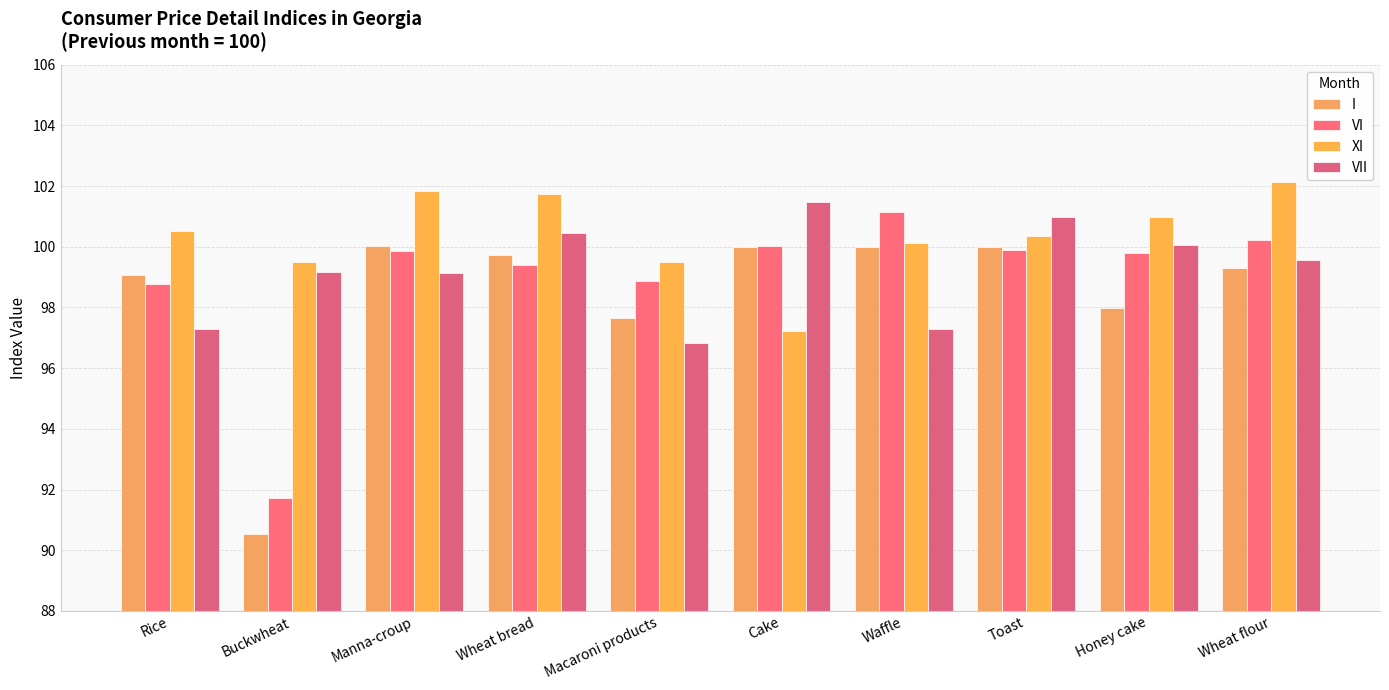

Between Toast and Waffle, which is larger?

Toast